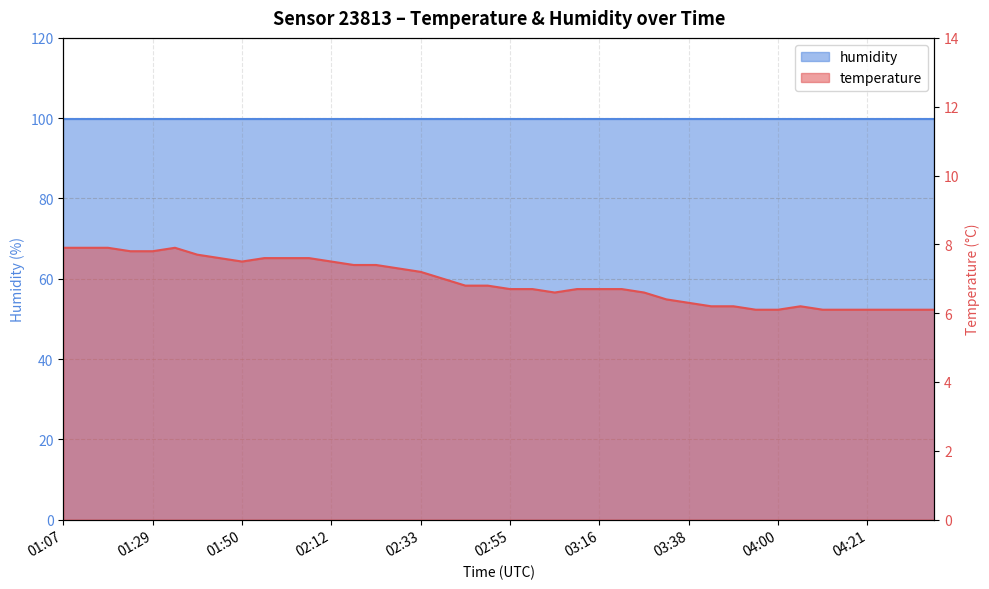

At which label is the value closest to 7?

02:39